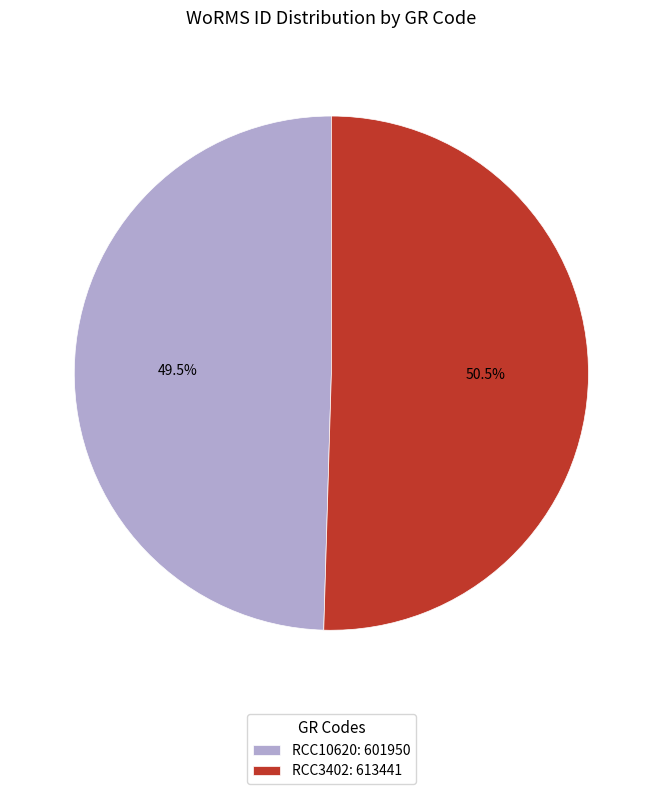

Does any single category account for the majority?

Yes